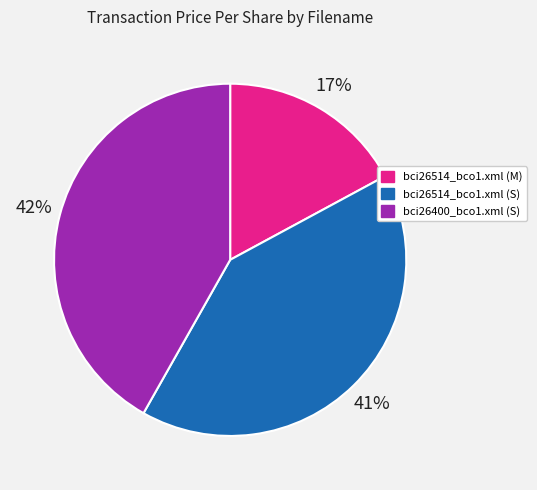

What is the ratio of the value at bci26514_bco1.xml (S) to the value at bci26400_bco1.xml (S)?

1.0